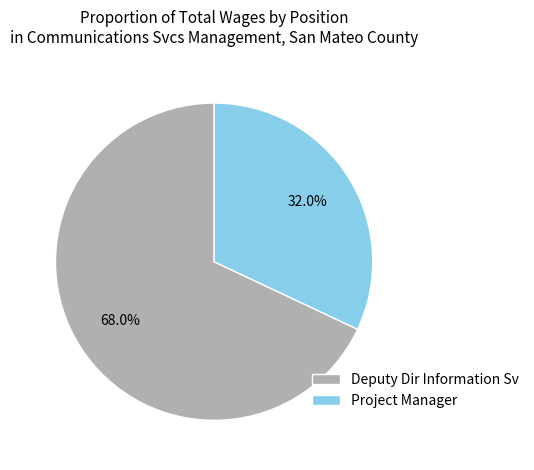

Between Project Manager and Deputy Dir Information Sv, which is larger?

Deputy Dir Information Sv